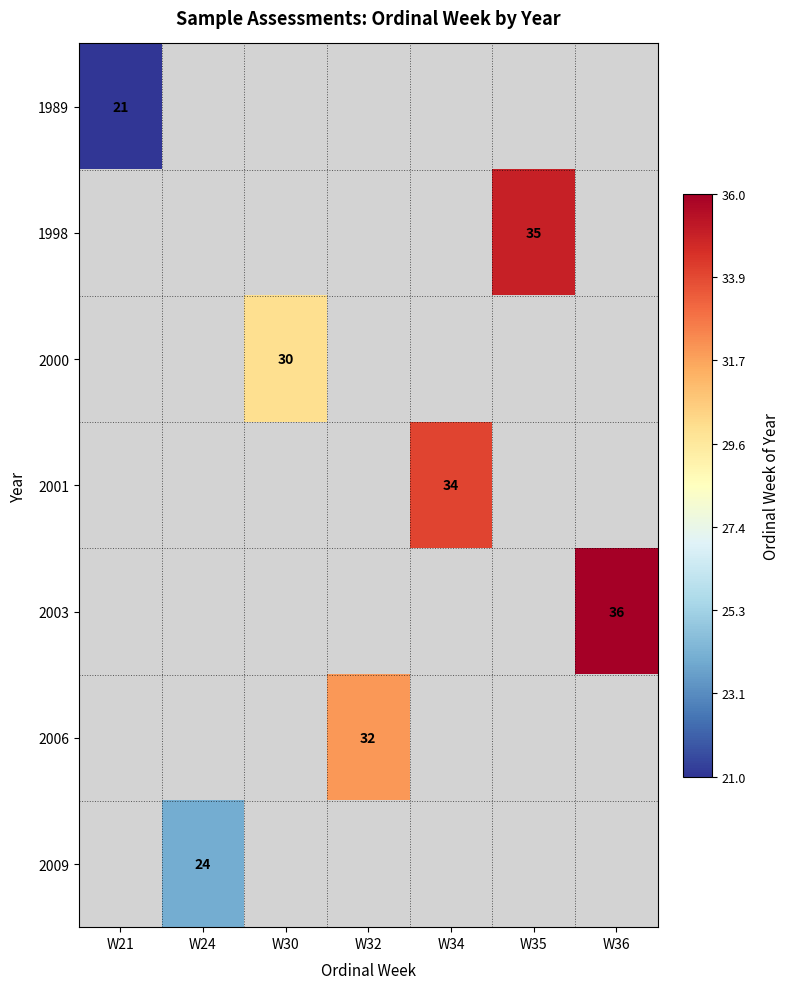

True or false: 2006 has a value of 18 at W32.

False